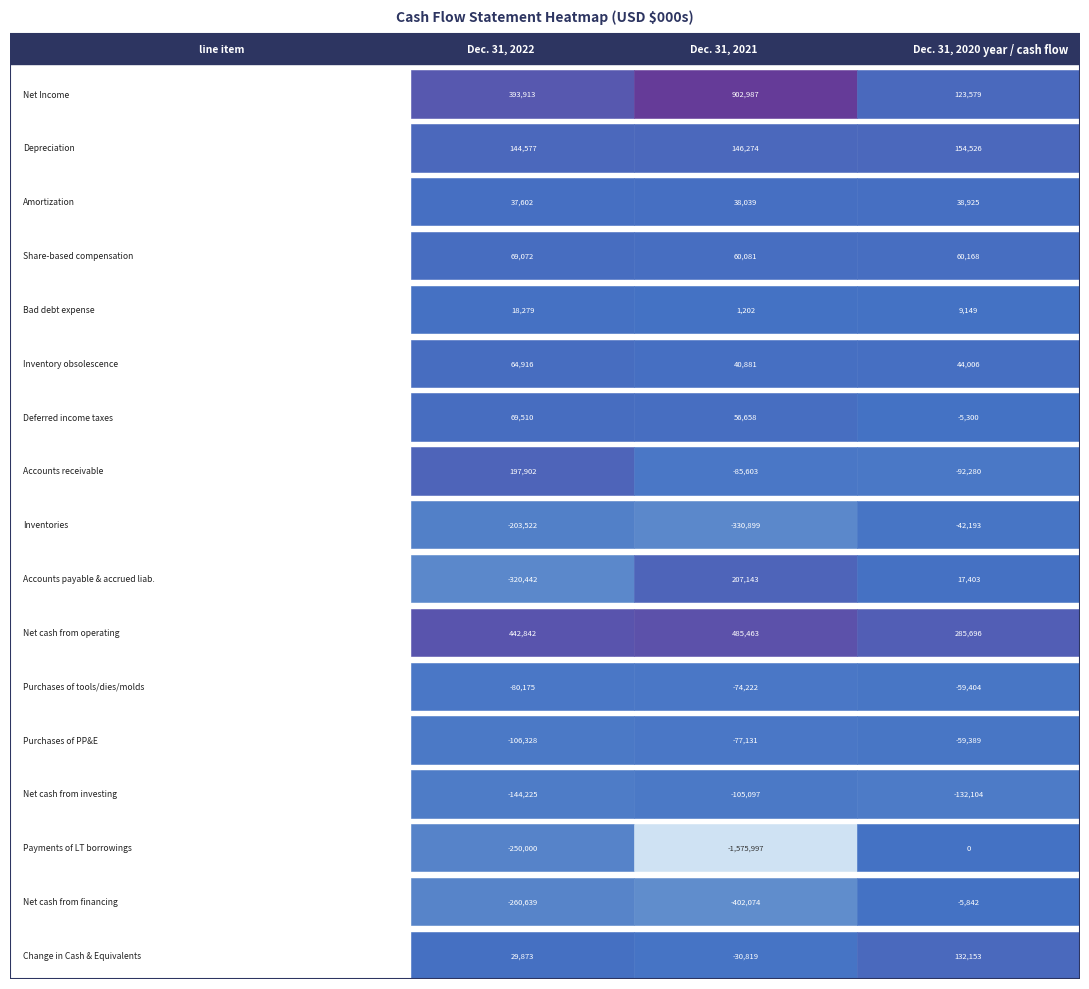

At which category is the sum across all series the highest?

2